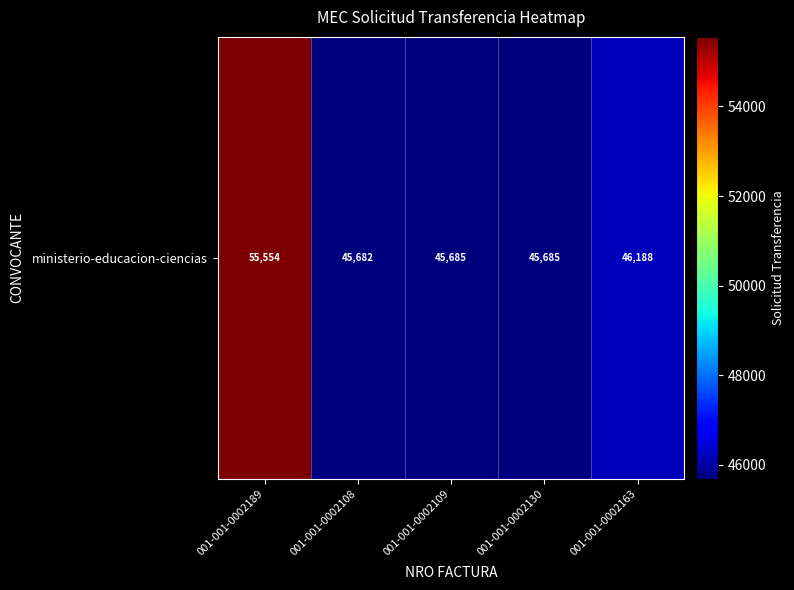

Is it true that the value at 001-001-0002130 is 26661?

False